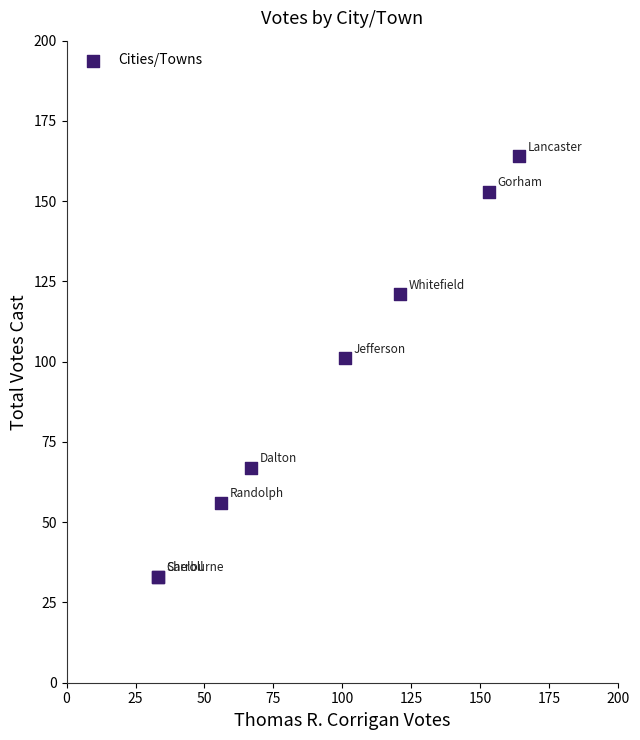

What Y value in the scatter plot is closest to 98?

101